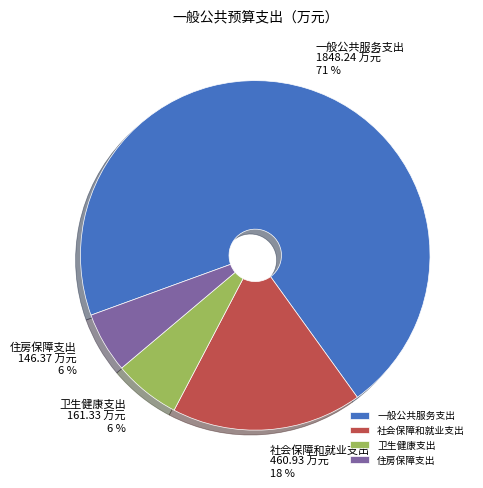

Is it true that 一般公共服务支出 is 71% of the pie?

True